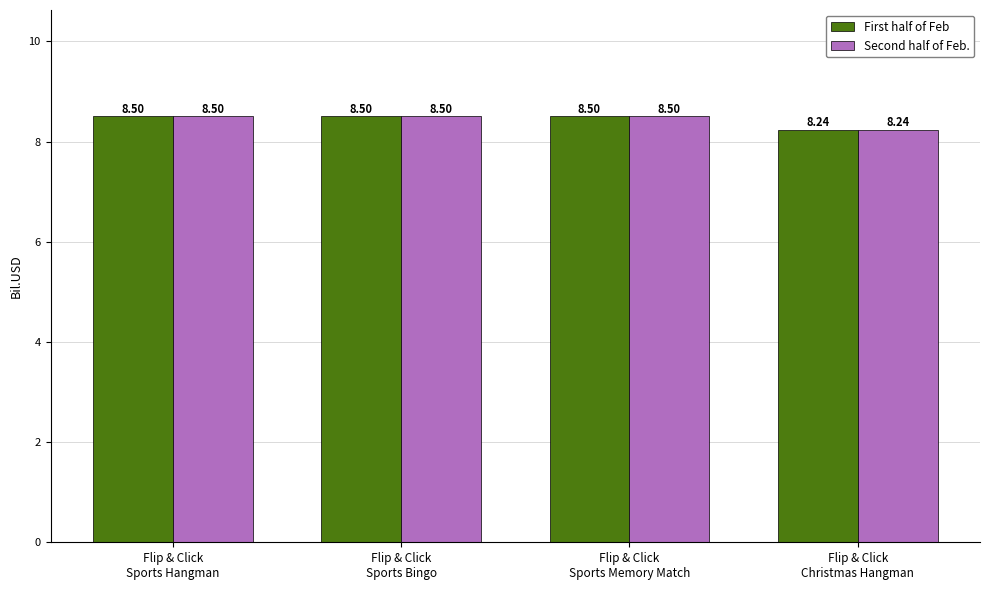

At how many categories does at least one series exceed 8?

4